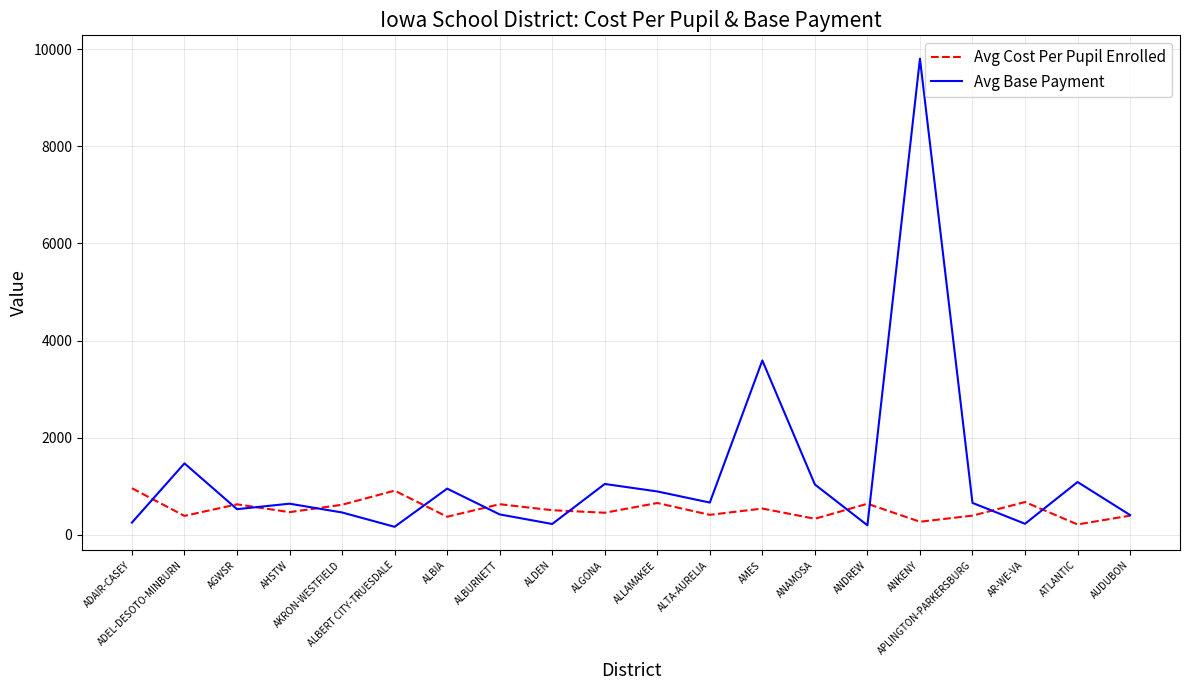

How many values in the Avg Base Payment series are below 658?

10